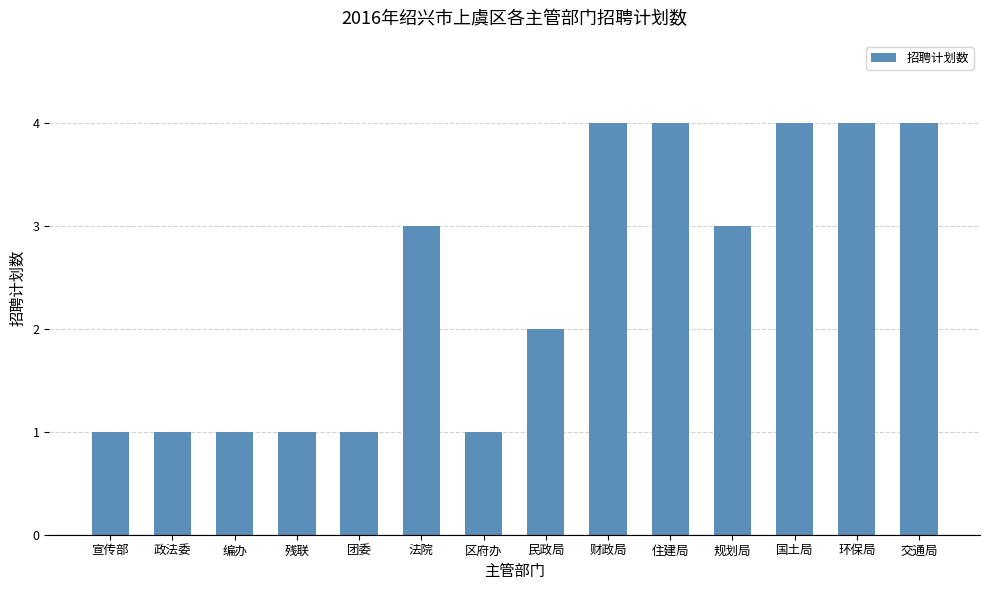

What value does the data have at 法院?

3